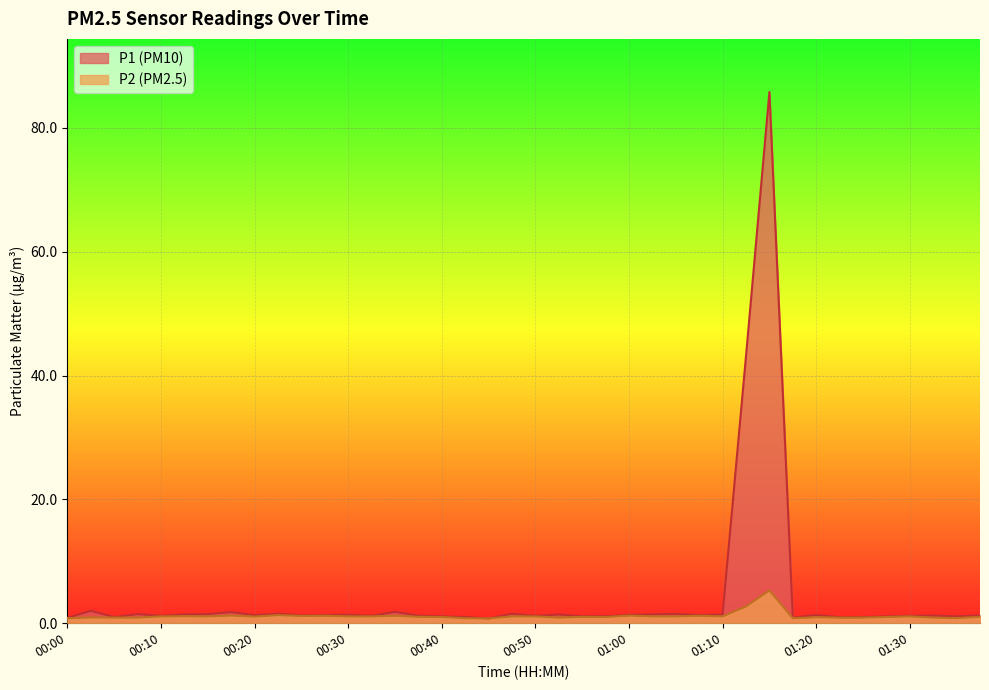

Rank the series at 00:25 from lowest to highest value.

P2, P1